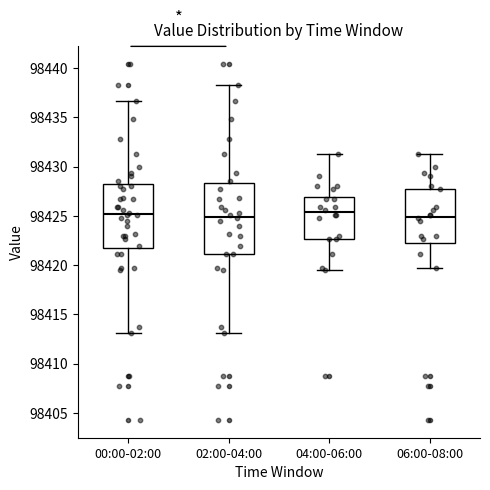

Which box is the tallest, from its lower edge to its upper edge?

02:00-04:00